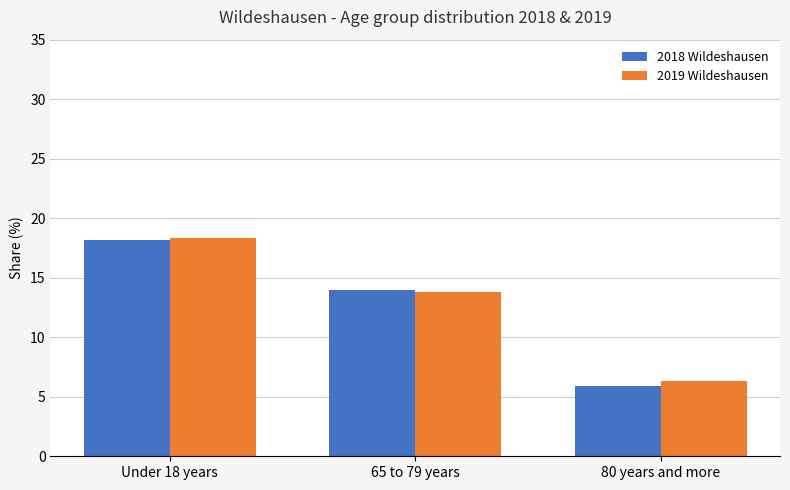

What is the difference between the highest and lowest values at 80 years and more?

0.4